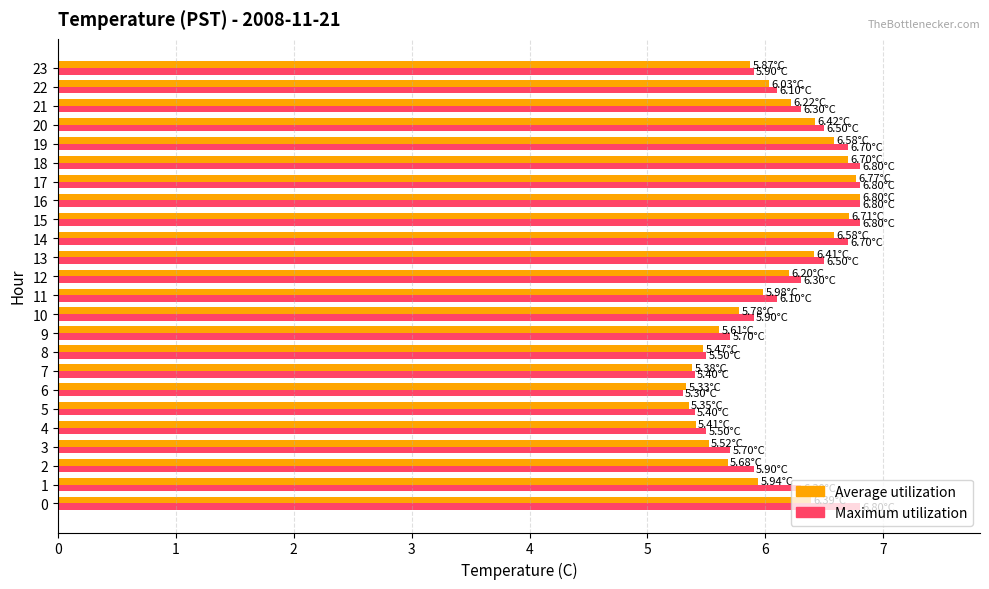

What is the highest value of the Average utilization series?

6.8